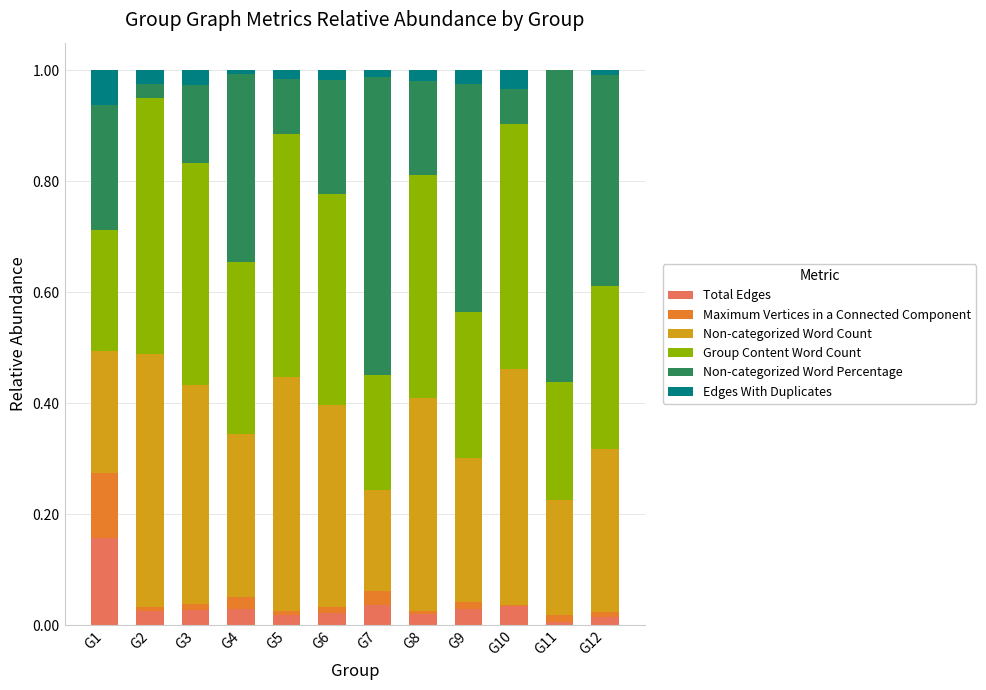

Which category has the highest value in the Total Edges series?

G1